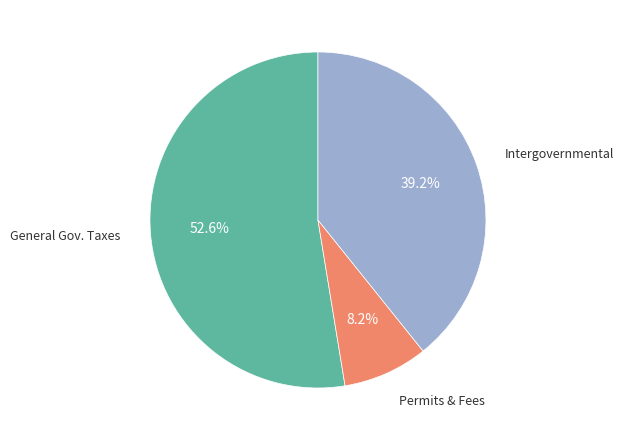

Is there any slice that represents more than half of the pie?

Yes